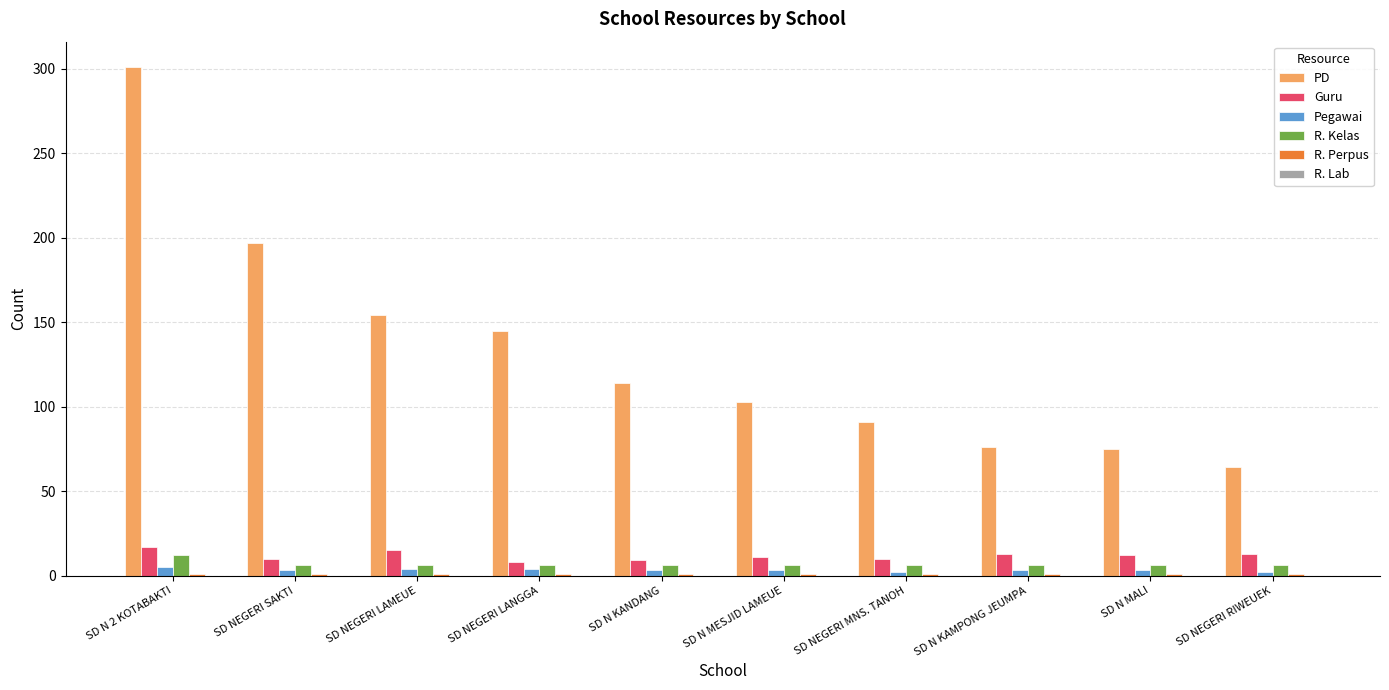

How many bars are there in total?

50